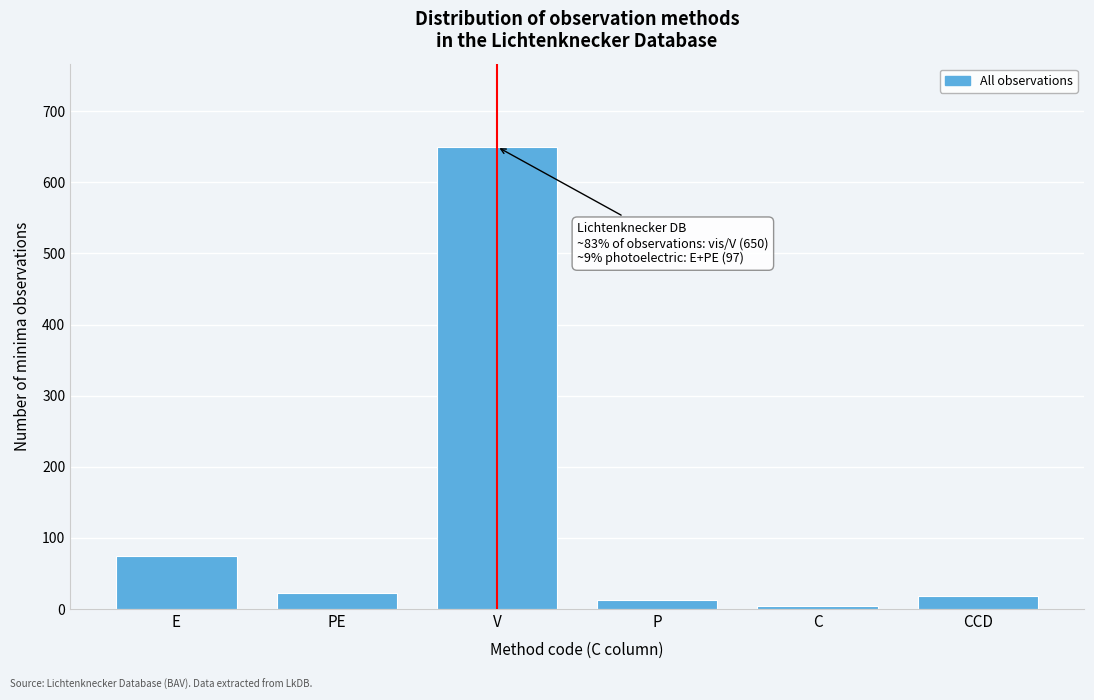

Reading left to right, extract all data points from this chart.

E=75	PE=22	V=650	P=12	C=4	CCD=18